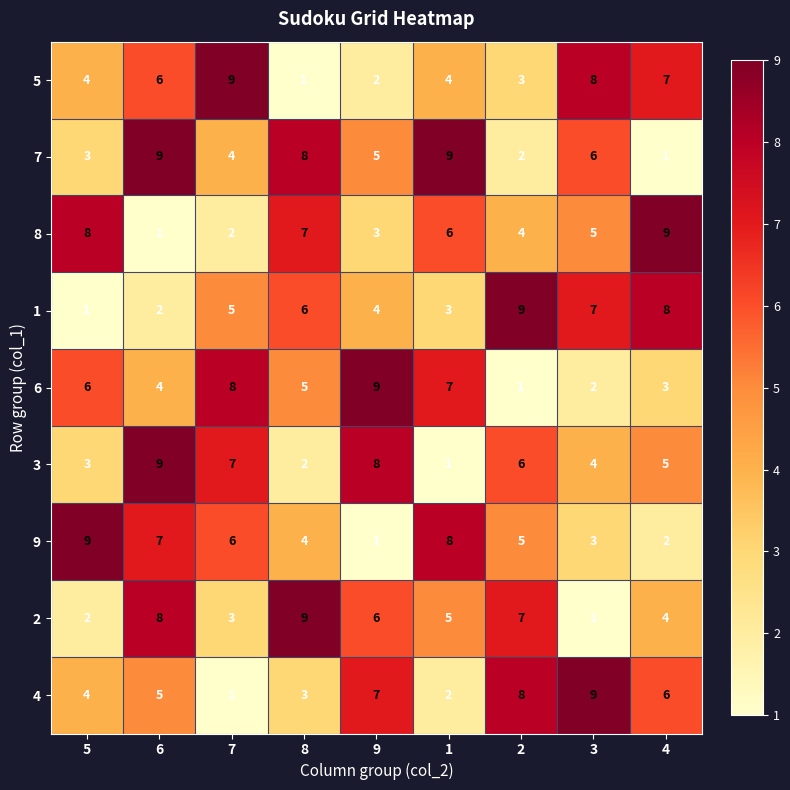

Is it true that 4 equals 8 at 2?

True